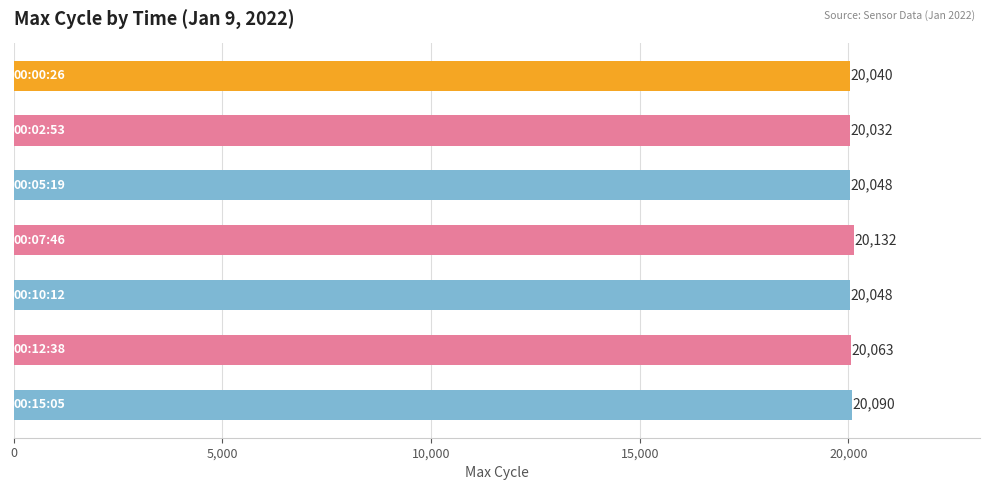

Are the bars horizontal?

Yes